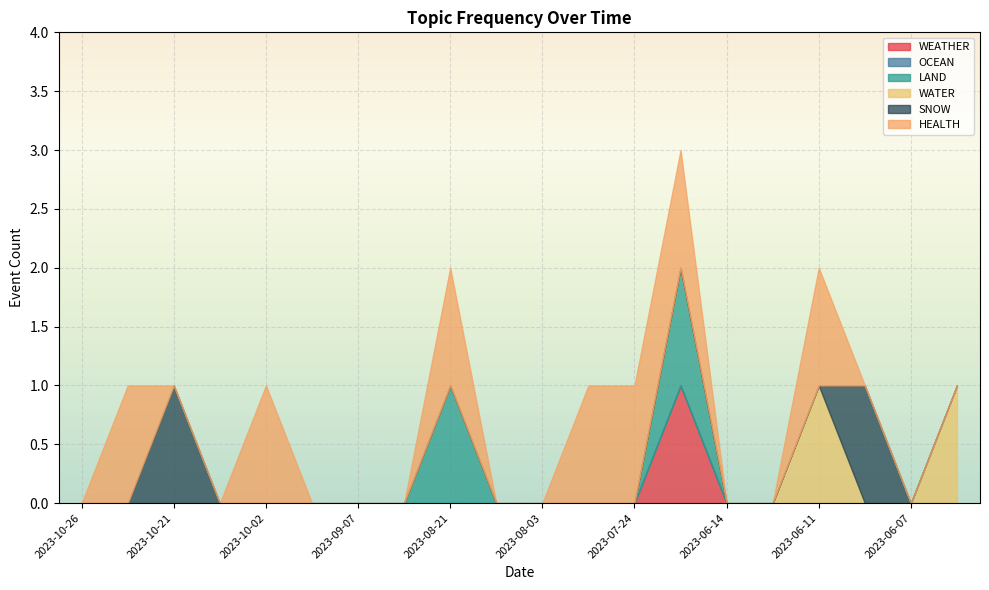

Which series has the widest spread of values?

WEATHER